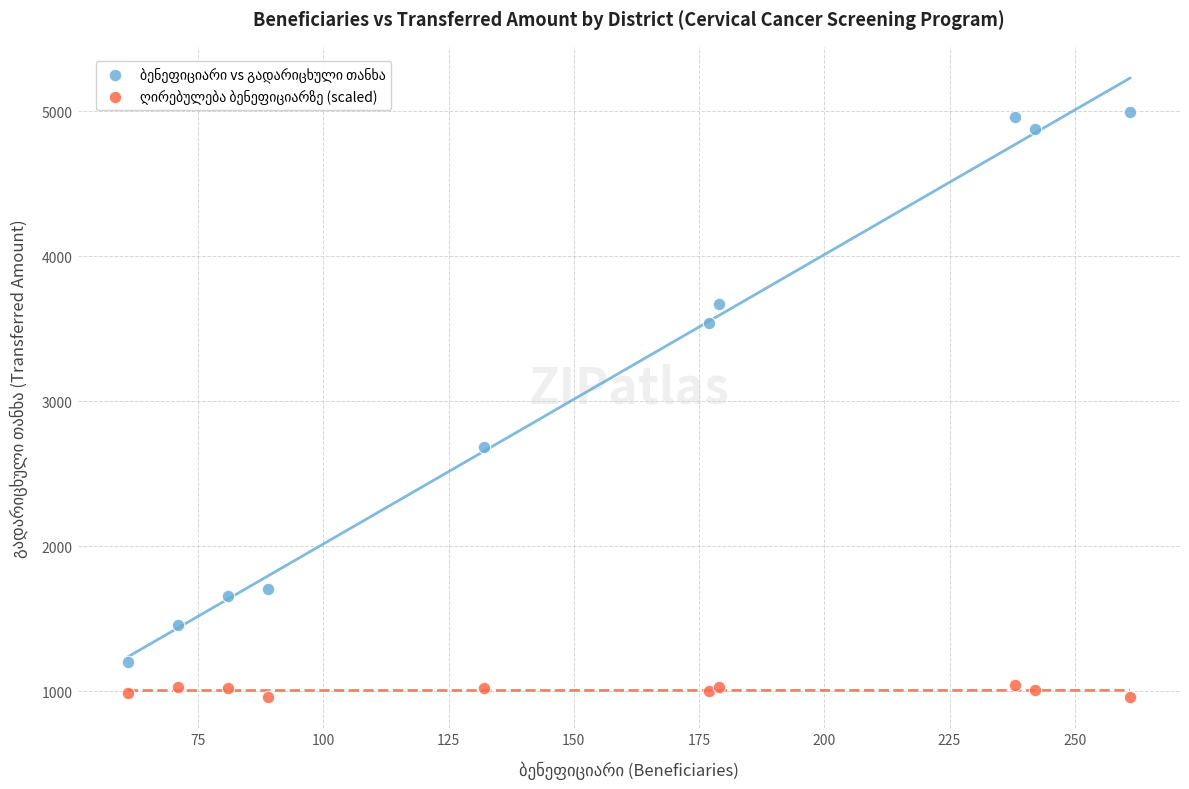

What is the X range (max minus min) for the scatter plot?

200.0